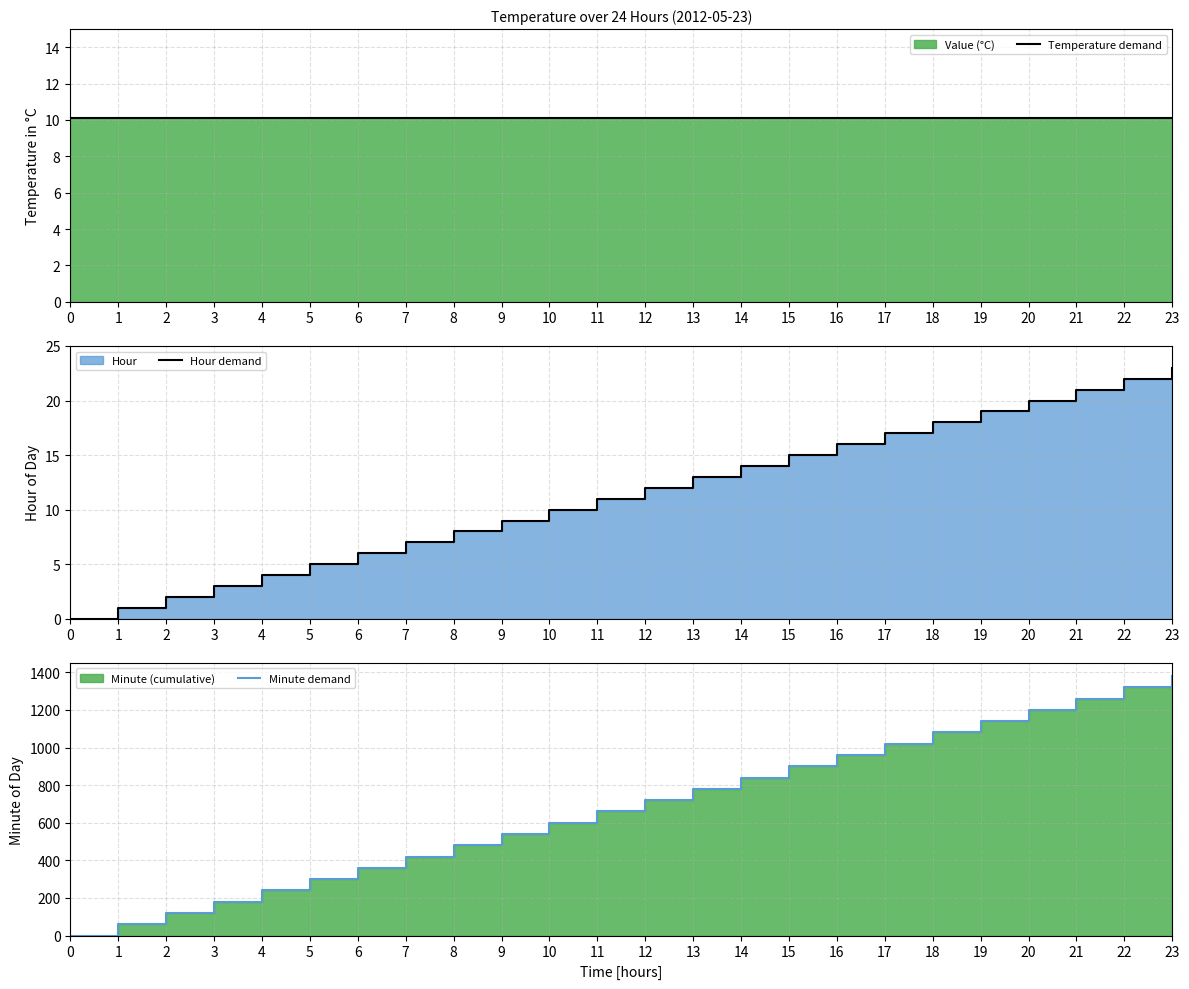

Which series ends up on top after the final intersection of Hour demand and Temperature demand?

Hour demand